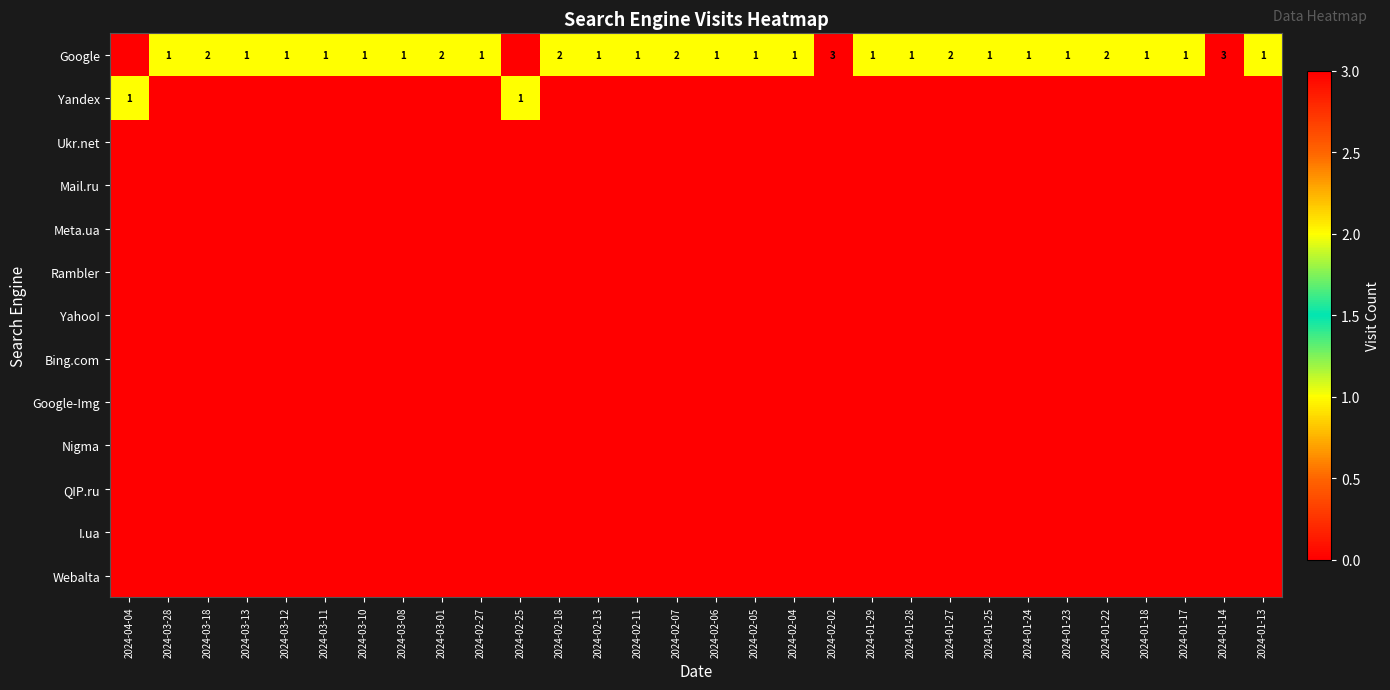

At how many categories does at least one series exceed 0?

30